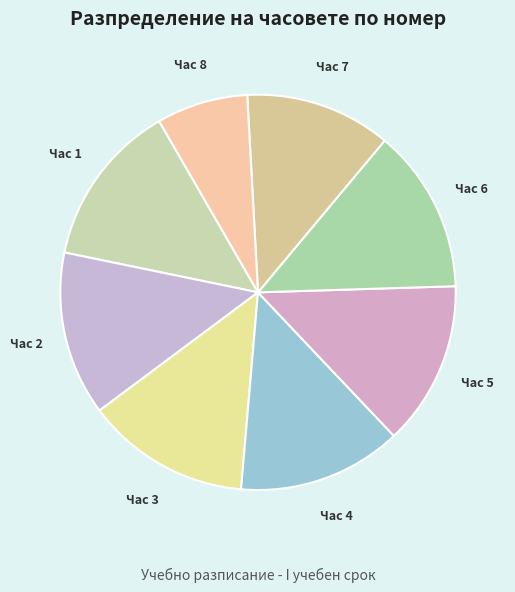

Is there a majority slice in this chart?

No